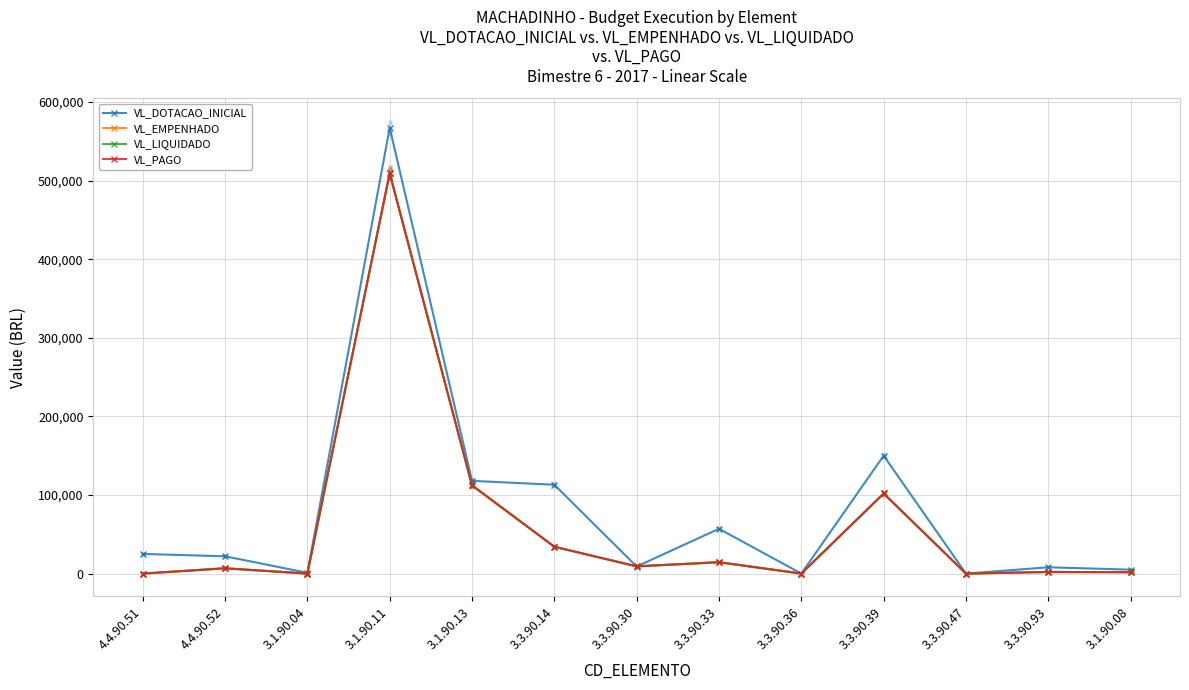

True or false: VL_DOTACAO_INICIAL and VL_EMPENHADO cross at least once.

True